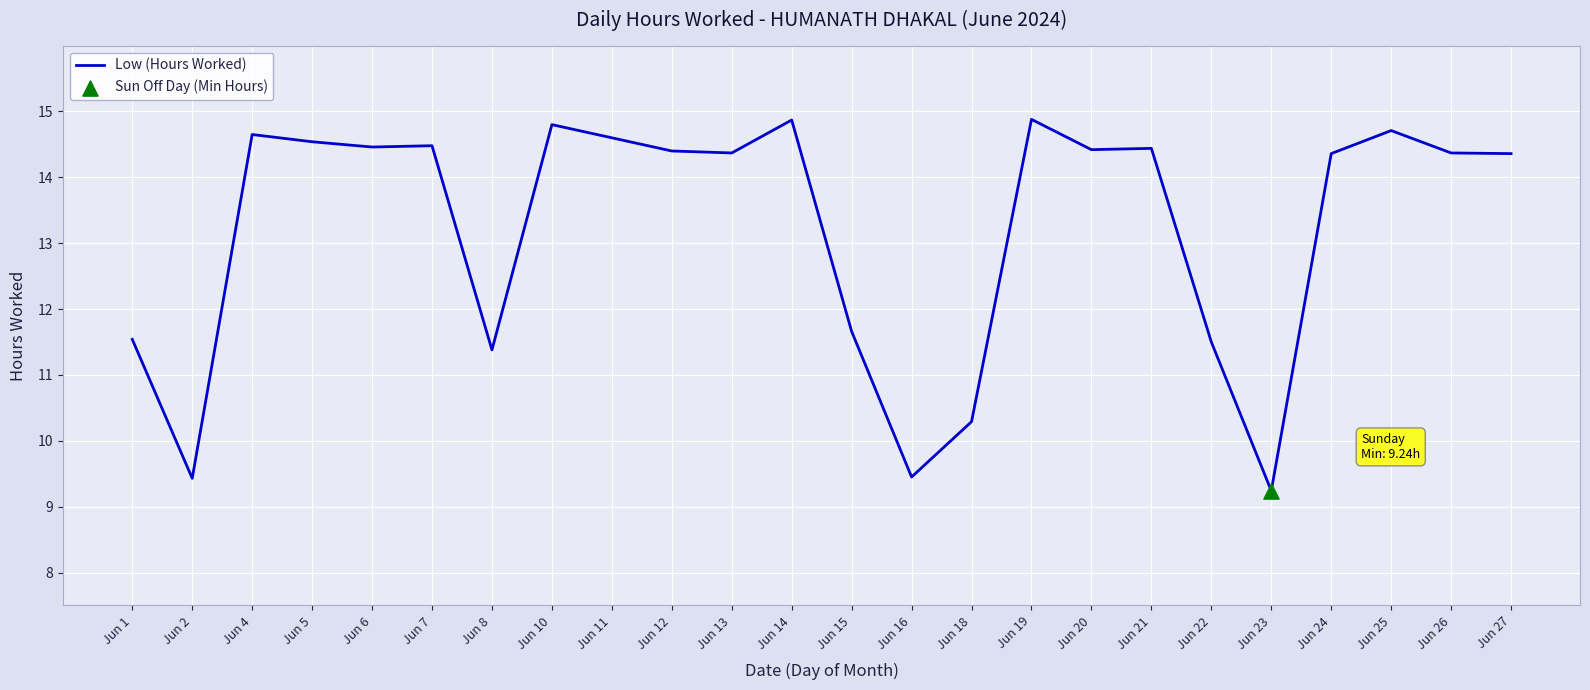

Approximately how many times larger is the value at Jun 26 compared to Jun 25?

1.0